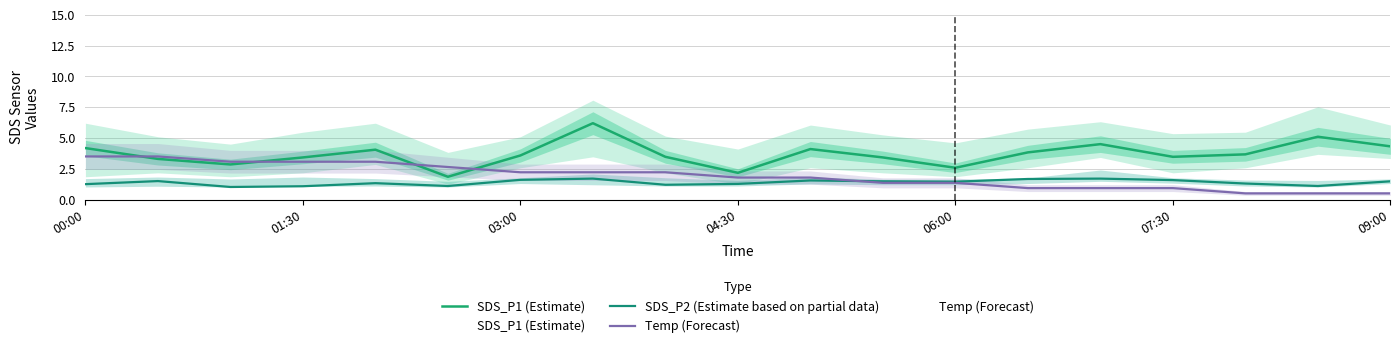

Read the SDS_P1 (Estimate) value at 16.

3.7